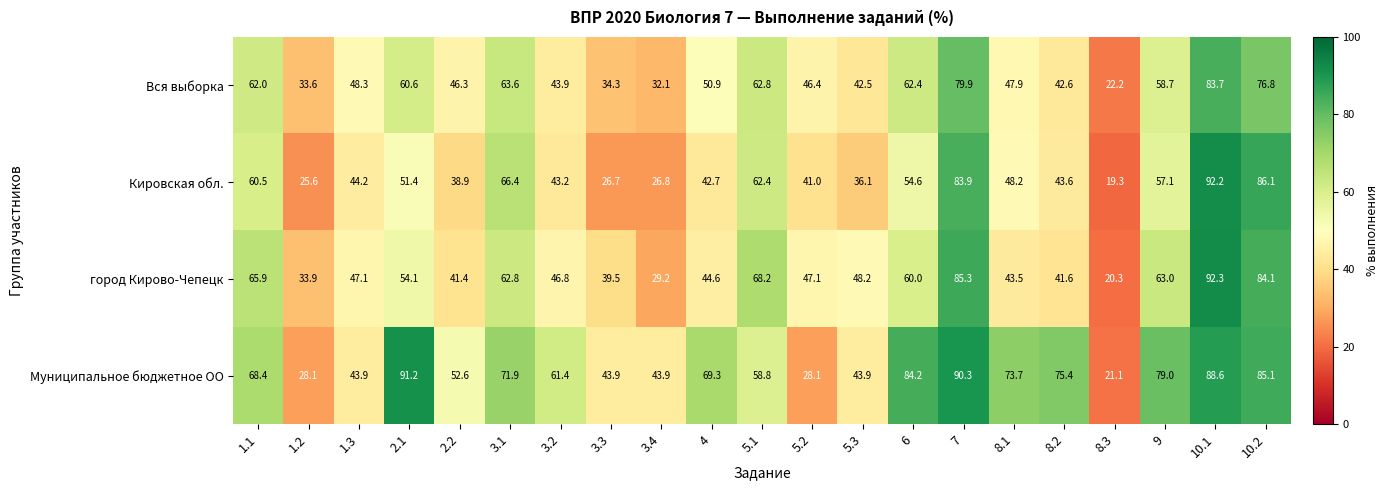

What is the smallest value displayed?

19.3